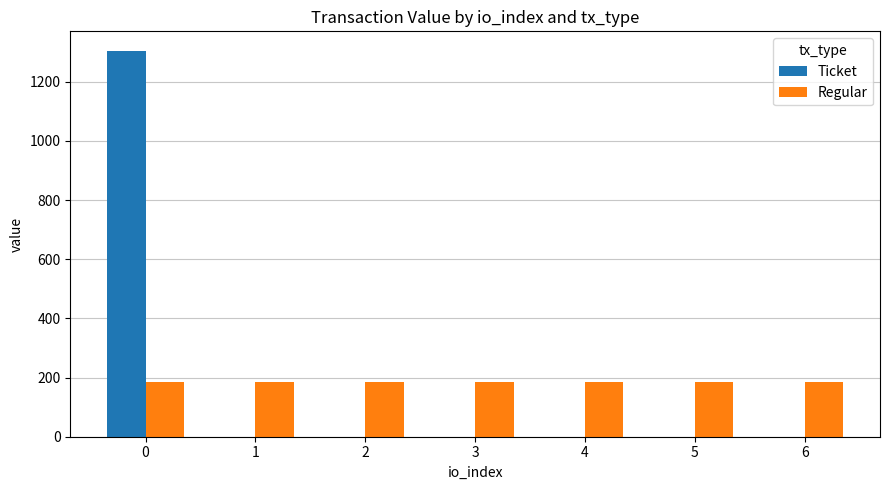

The value of Ticket at 4 is 713.4. True or false?

False